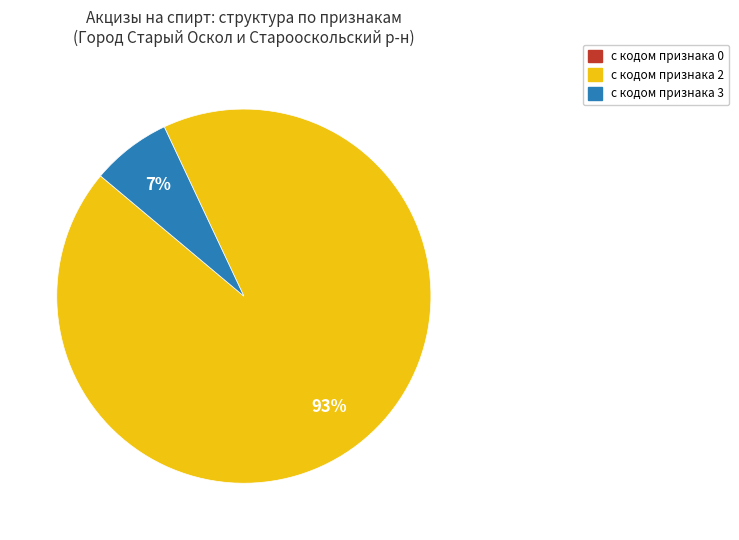

To the nearest percent, what is the difference between the largest and smallest slice percentages?

93%